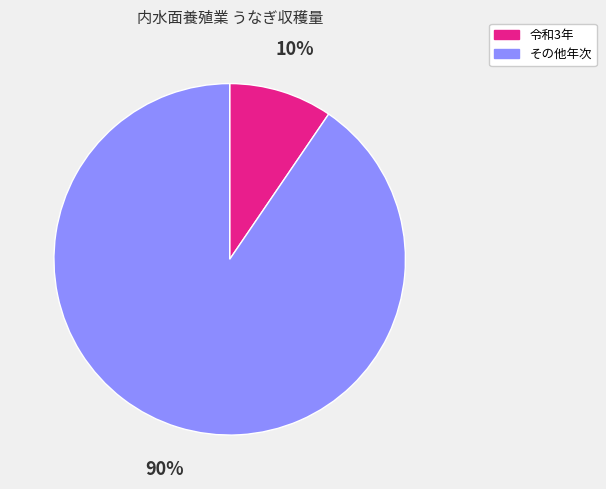

Which has a higher value, 令和3年 or その他年次?

その他年次